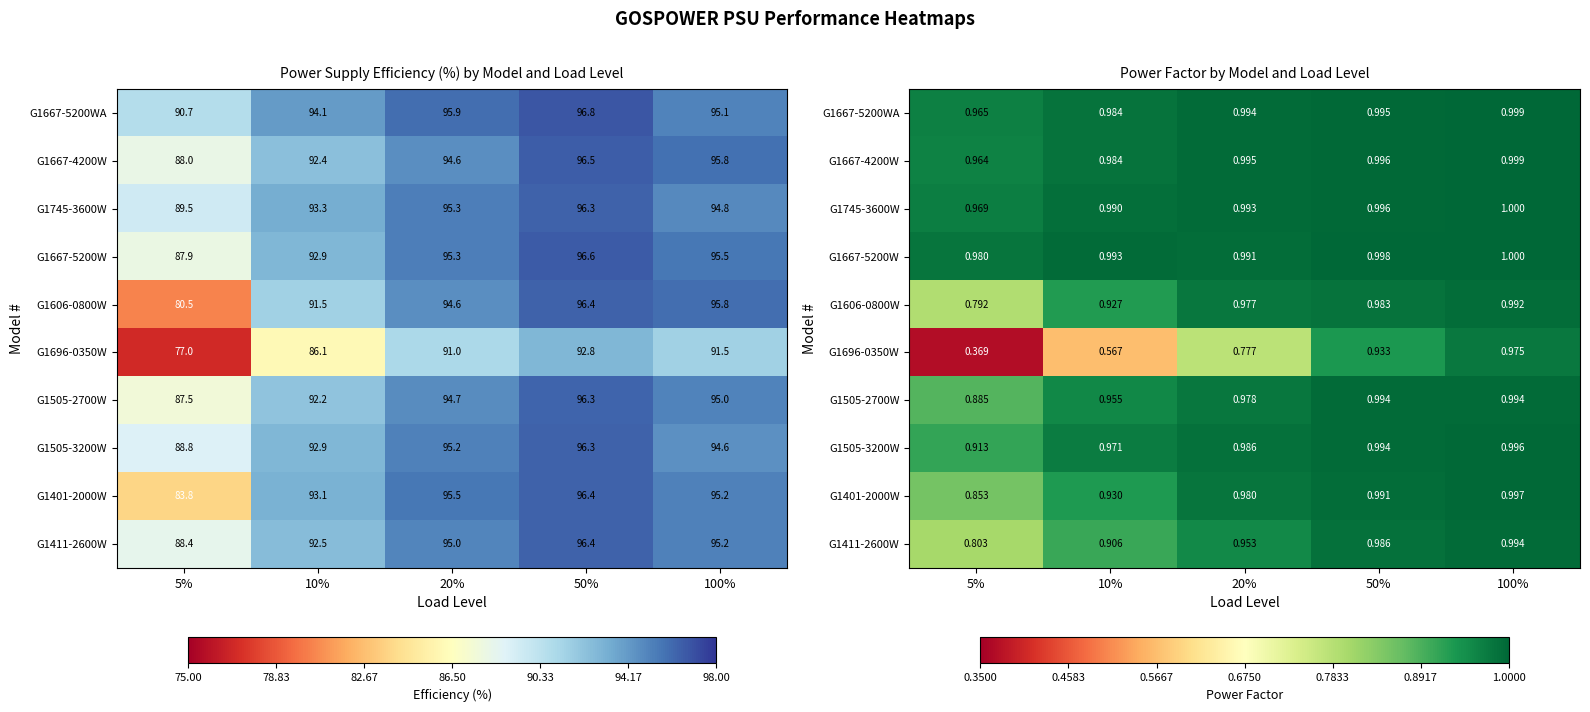

Between 10% and 50%, which is larger?

50%